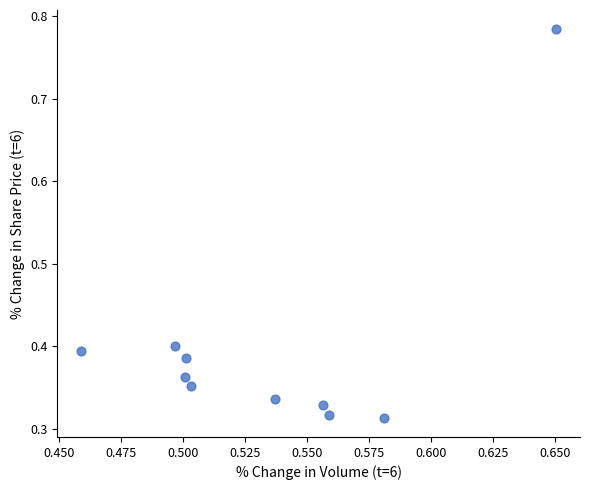

What is the range of Y values (max minus min)?

0.5